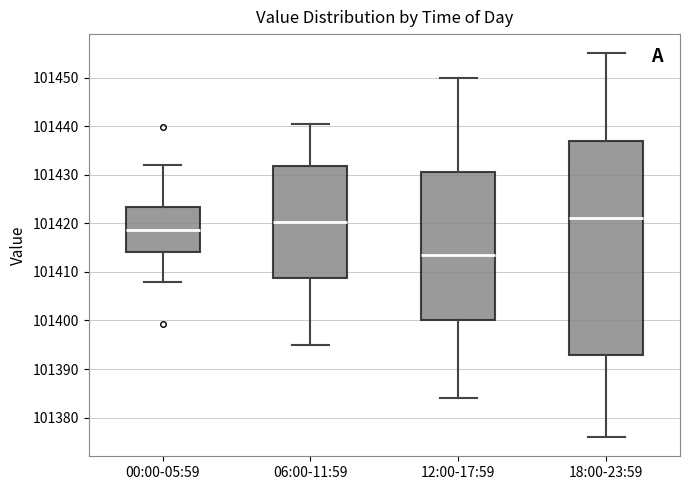

Where does the lower whisker of the box for 12:00-17:59 end on the y-axis? The values are not printed on the chart, so give them approximately, as read against the axis.

101384